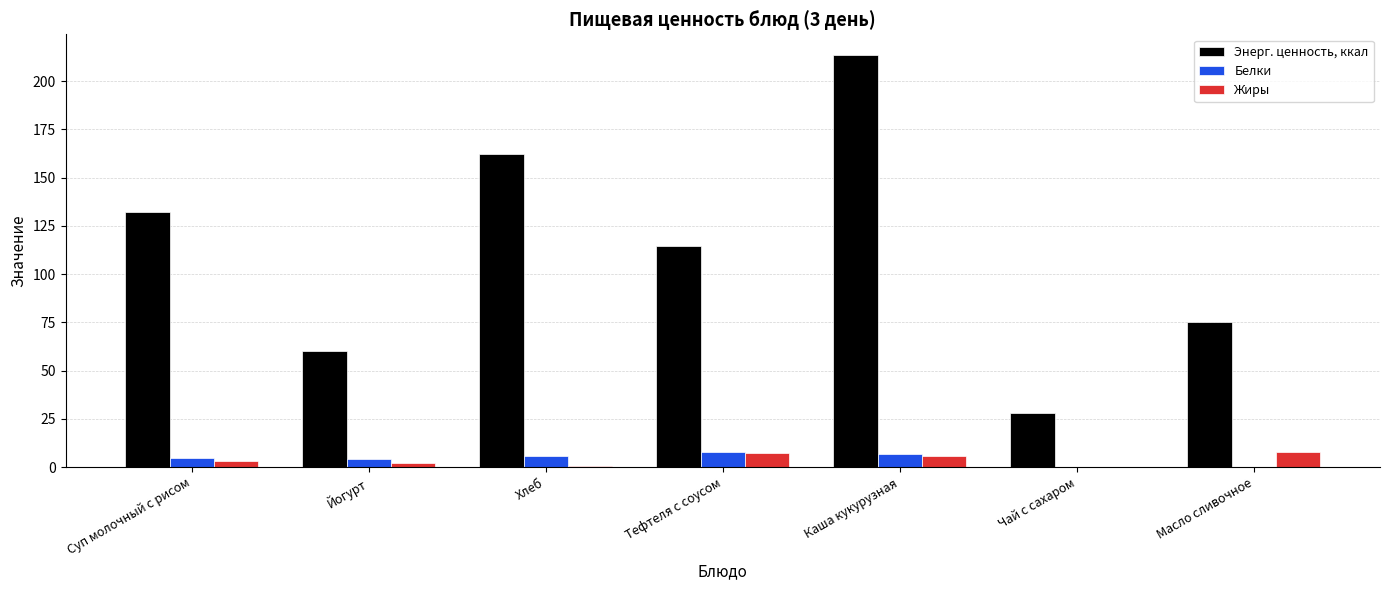

The Энерг. ценность, ккал series shows 162.2 at Хлеб. True or false?

True